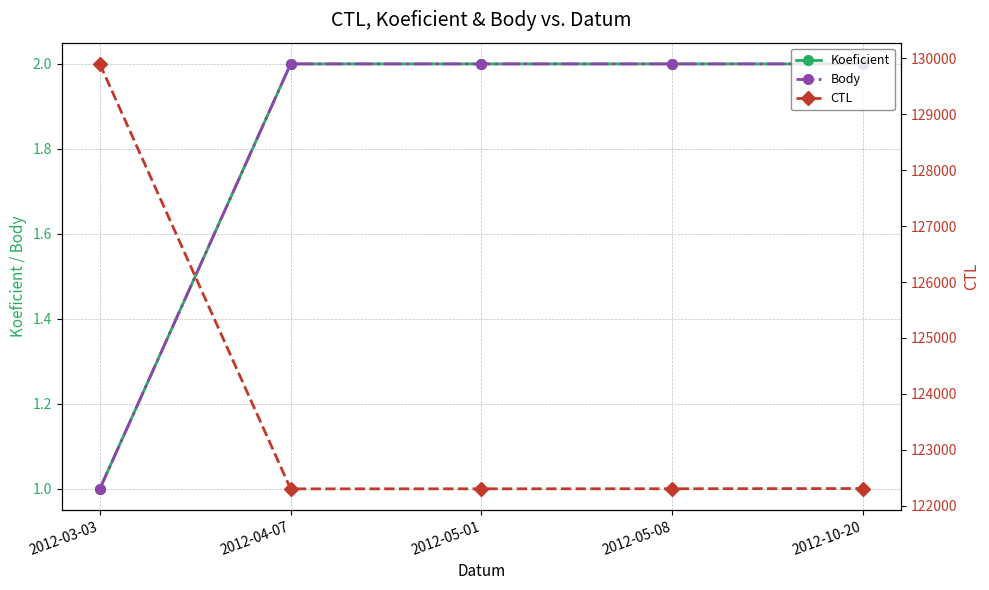

Is the value of CTL at 2012-04-07 greater than the value of Koeficient at 2012-10-20?

Yes